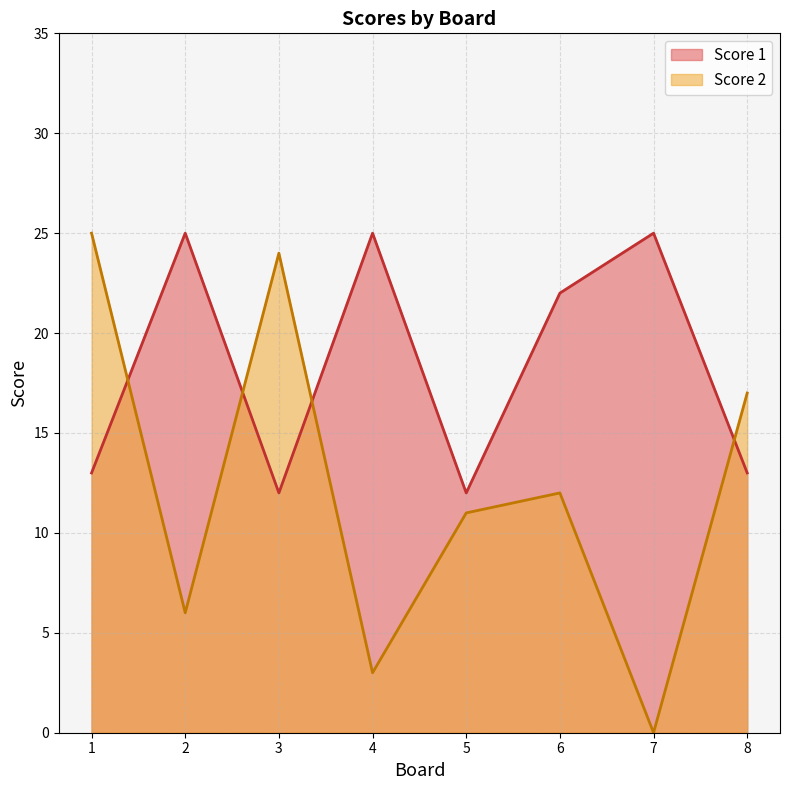

At which label does Score 1 reach its peak?

2